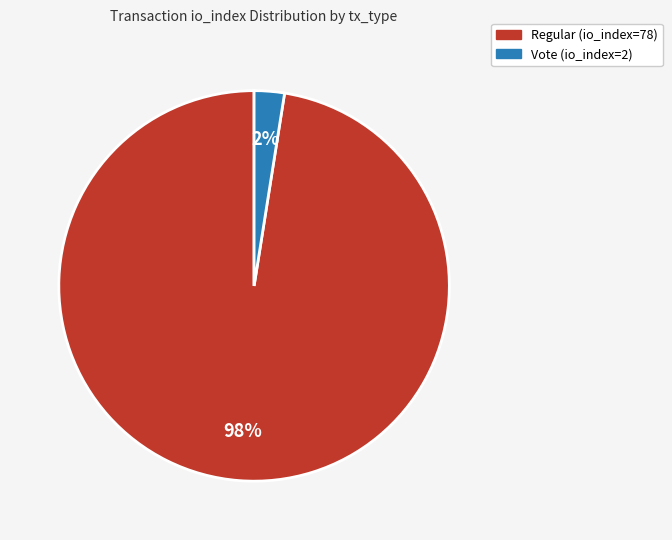

Is the sum of Regular (io_index=78) and Vote (io_index=2) greater than half?

Yes